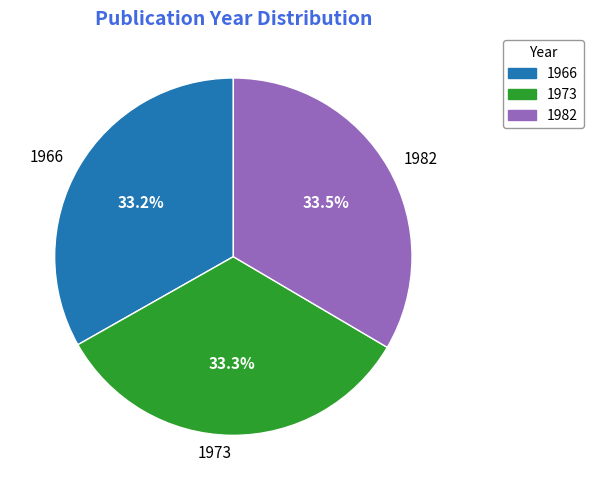

To the nearest percent, what portion does 1966 represent?

33%